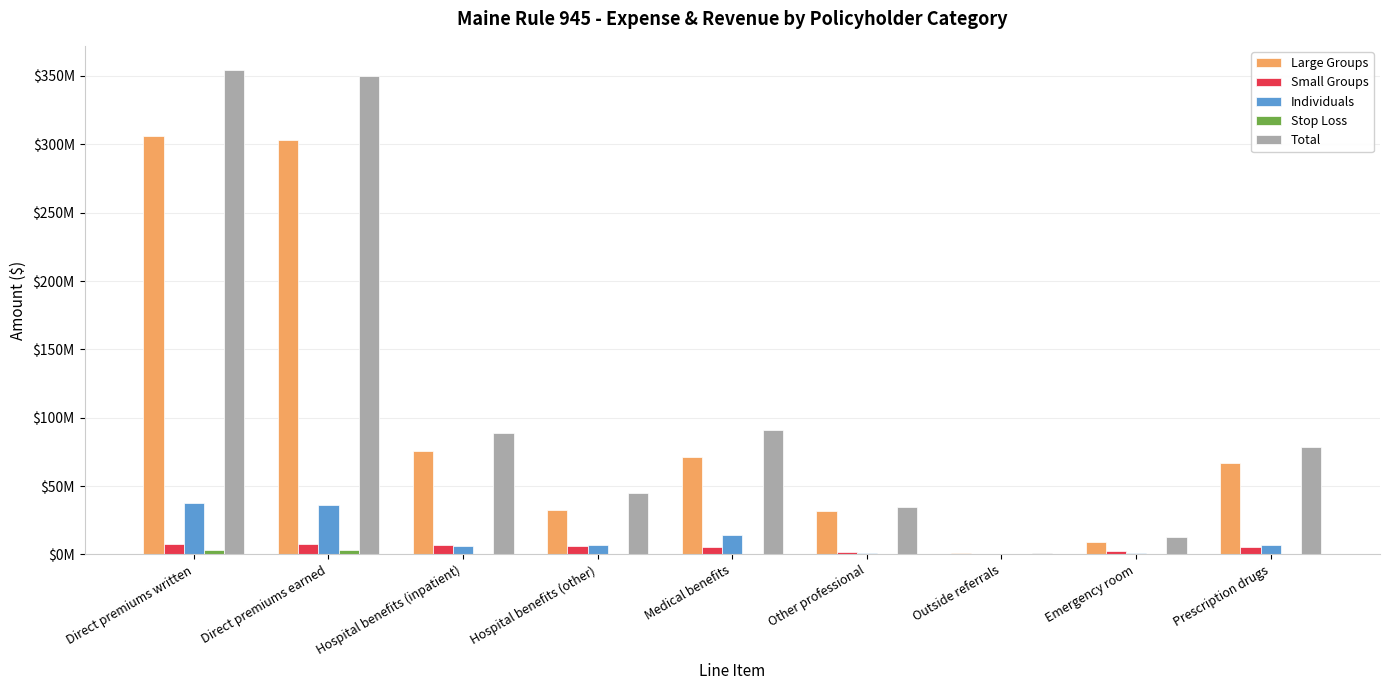

List the labels in order of Individuals value, smallest first.

Outside referrals, Other professional, Emergency room, Hospital benefits (inpatient), Hospital benefits (other), Prescription drugs, Medical benefits, Direct premiums earned, Direct premiums written